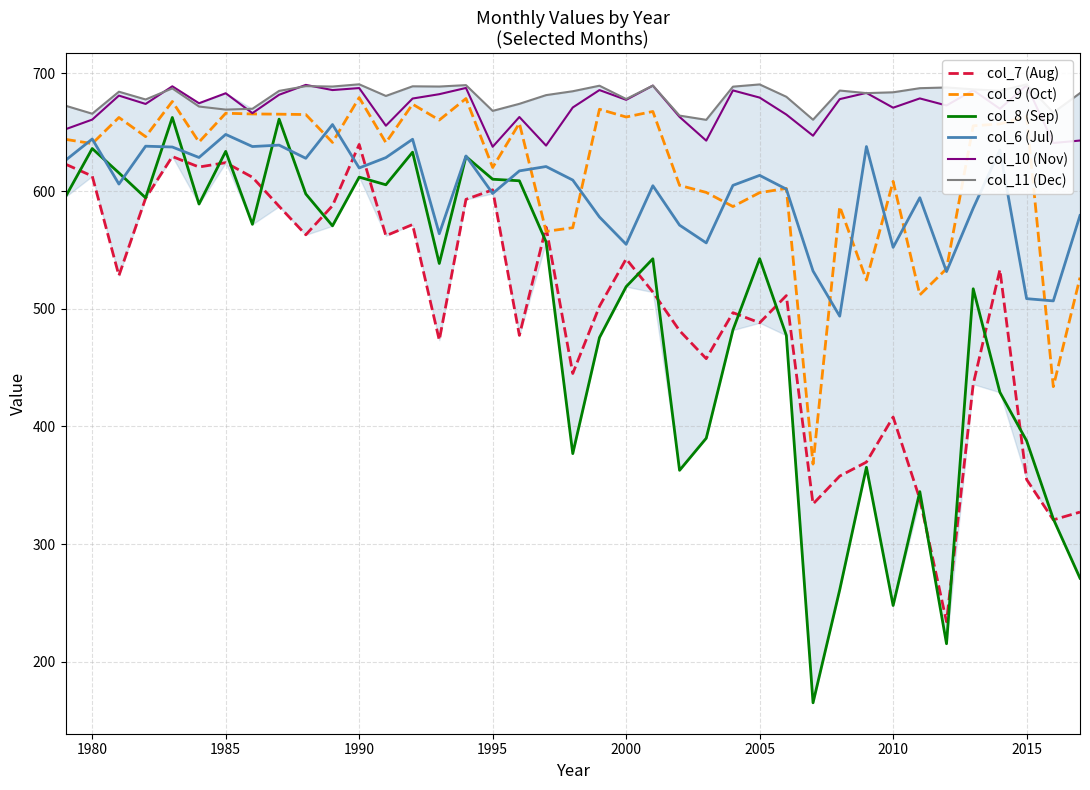

Which series has the largest range (max minus min)?

col_8 (Sep)